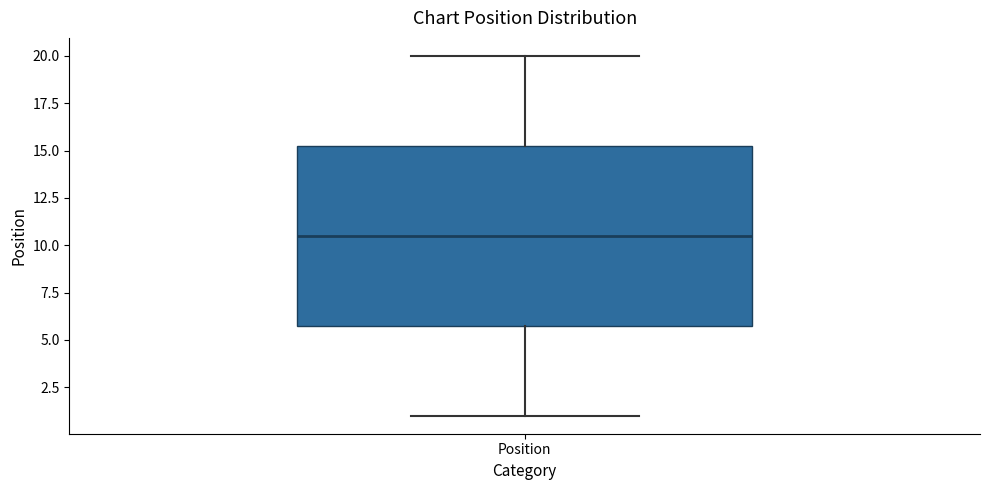

Where does the upper whisker of the box for Position end on the y-axis? The values are not printed on the chart, so give them approximately, as read against the axis.

20.0